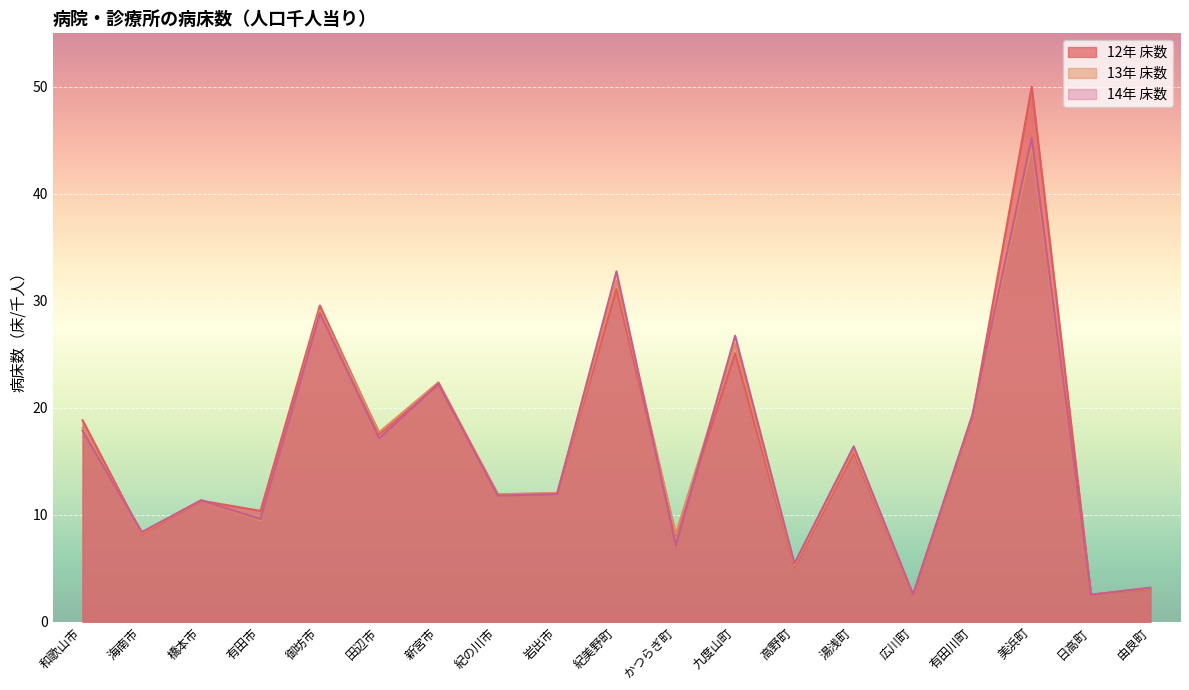

Reading right to left, what are all the values shown in this chart?

12年 床数: 由良町=3.1	日高町=2.5	美浜町=50.0	有田川町=19.1	広川町=2.5	湯浅町=15.8	高野町=5.1	九度山町=25.1	かつらぎ町=8.1	紀美野町=31.1	岩出市=12.0	紀の川市=11.9	新宮市=22.2	田辺市=17.5	御坊市=29.6	有田市=10.4	橋本市=11.3	海南市=8.2	和歌山市=18.8
13年 床数: 由良町=3.1	日高町=2.5	美浜町=44.5	有田川町=19.3	広川町=2.5	湯浅町=16.1	高野町=5.3	九度山町=26.0	かつらぎ町=8.2	紀美野町=31.9	岩出市=12.0	紀の川市=11.9	新宮市=22.4	田辺市=17.7	御坊市=29.1	有田市=9.5	橋本市=11.4	海南市=8.3	和歌山市=18.1
14年 床数: 由良町=3.2	日高町=2.5	美浜町=45.2	有田川町=19.3	広川町=2.6	湯浅町=16.4	高野町=5.4	九度山町=26.7	かつらぎ町=7.1	紀美野町=32.7	岩出市=11.9	紀の川市=11.8	新宮市=22.3	田辺市=17.1	御坊市=28.8	有田市=9.6	橋本市=11.4	海南市=8.4	和歌山市=17.8